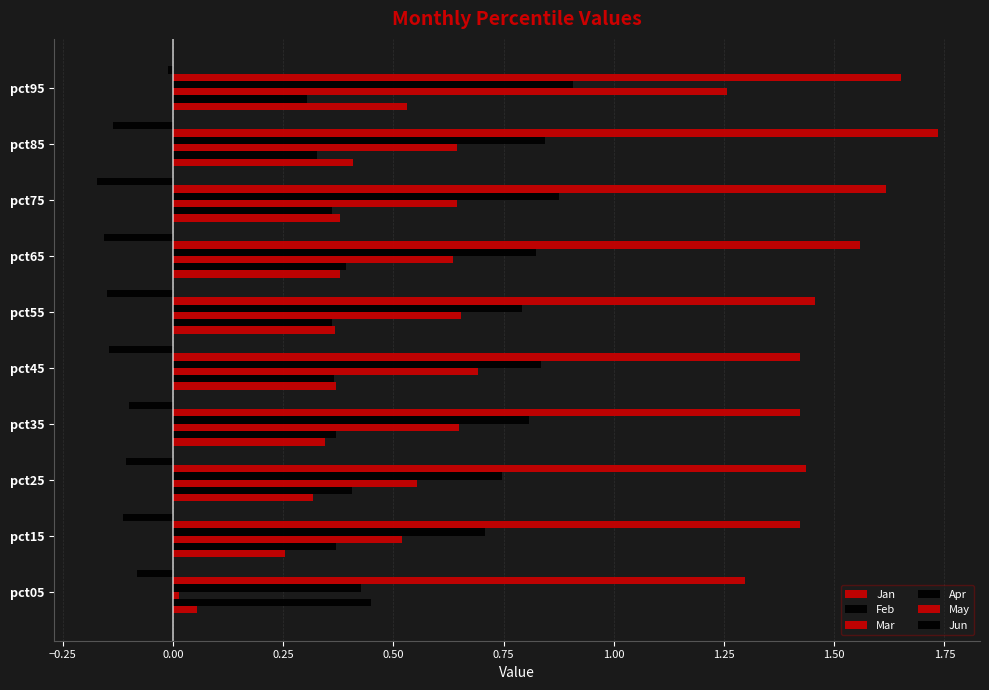

Count the number of categories in the chart.

10